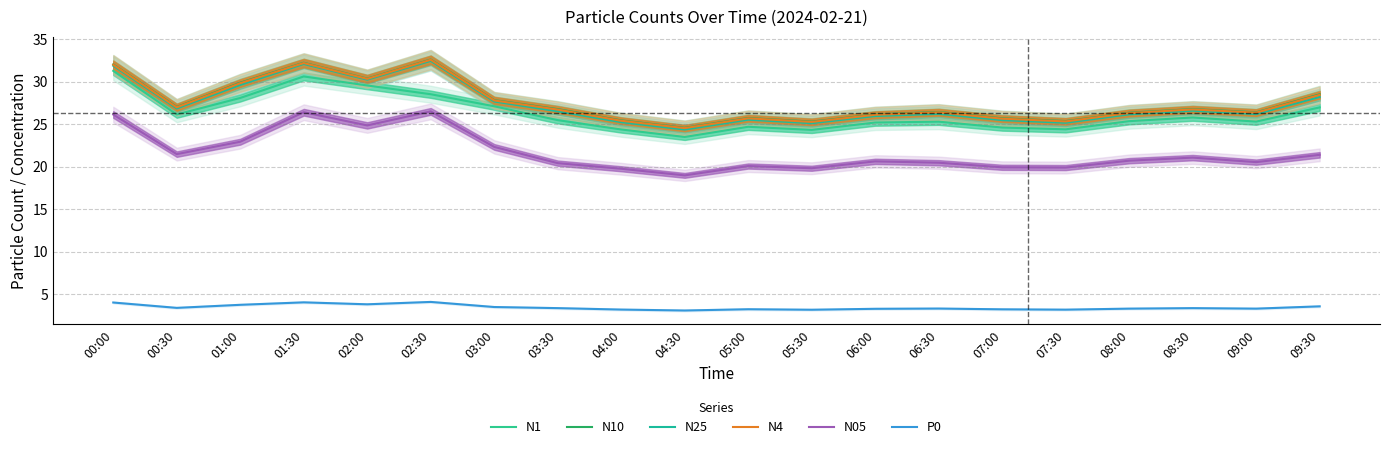

What is the difference between the N1 values at 08:00 and 01:00?

2.7